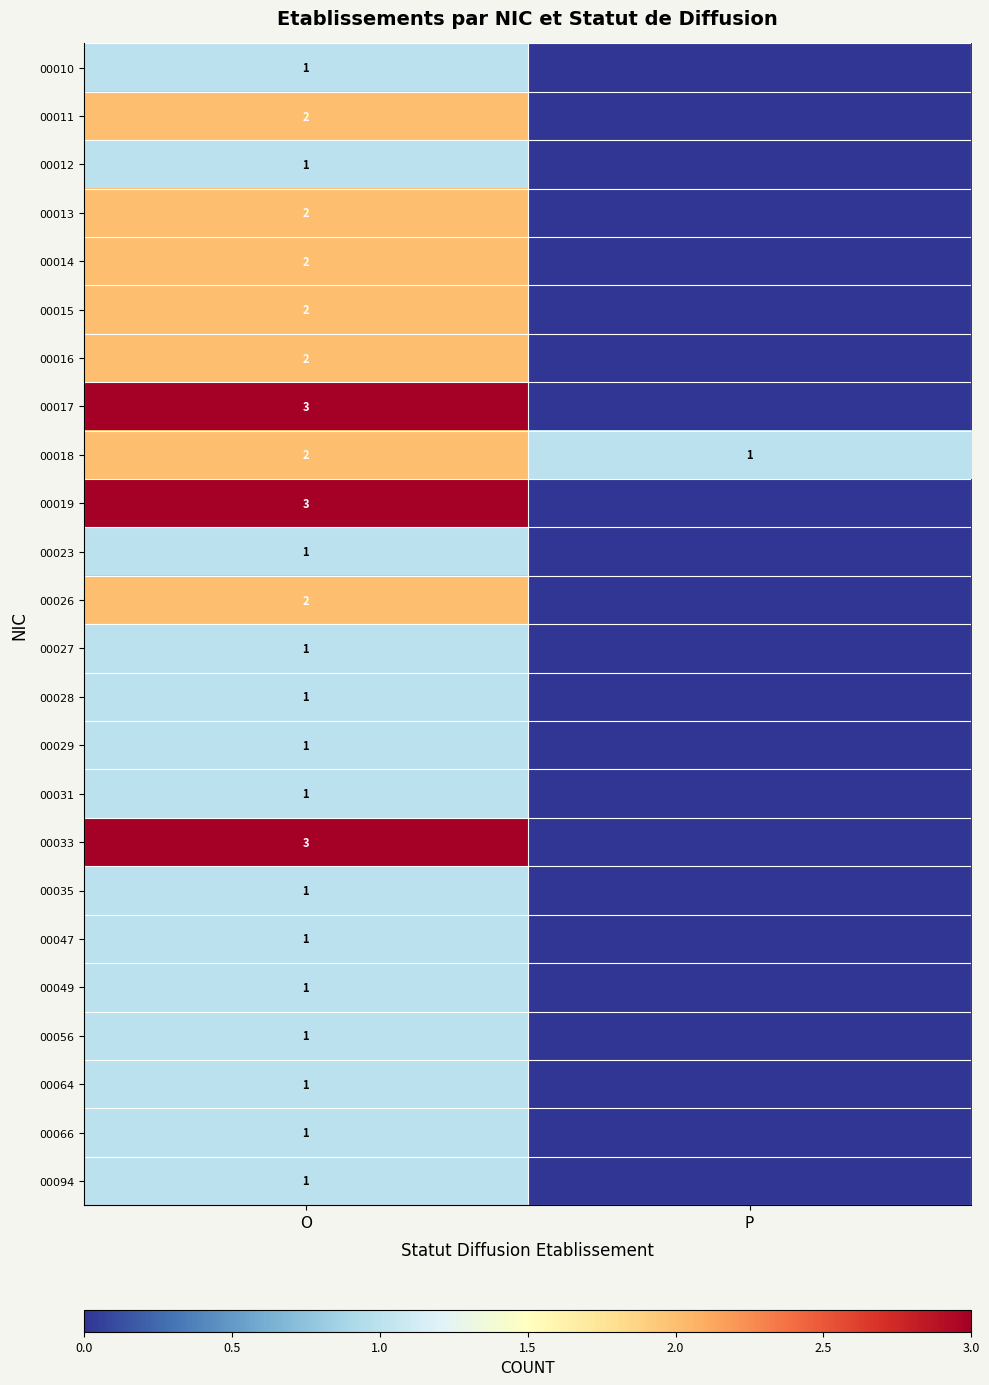

True or false: 00014 has a value of 2 at O.

True